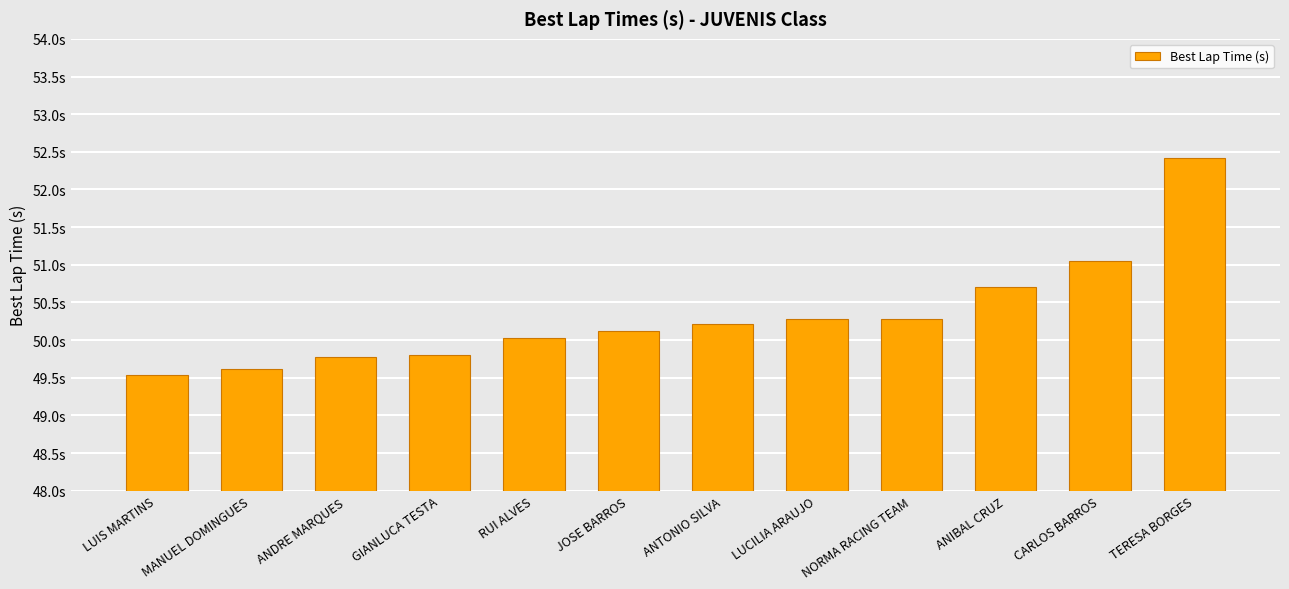

Rank the categories by value from lowest to highest.

LUIS MARTINS, MANUEL DOMINGUES, ANDRE MARQUES, GIANLUCA TESTA, RUI ALVES, JOSE BARROS, ANTONIO SILVA, LUCILIA ARAUJO, NORMA RACING TEAM, ANIBAL CRUZ, CARLOS BARROS, TERESA BORGES